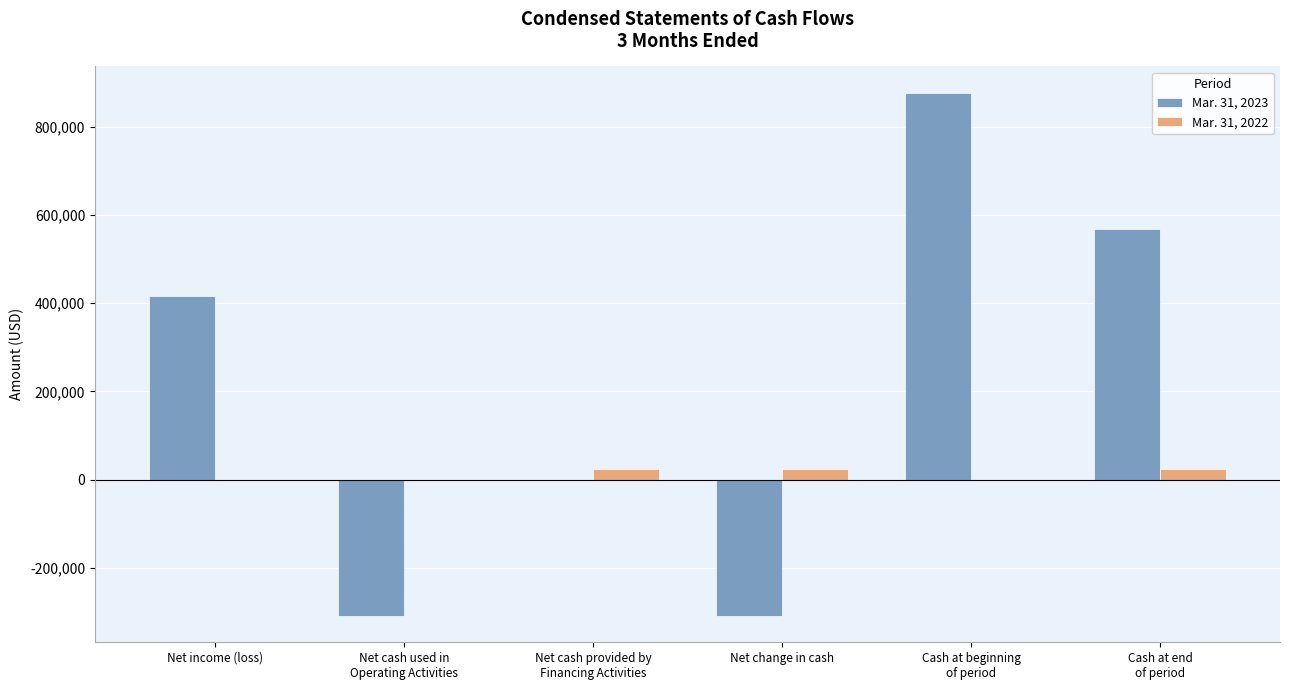

What is the maximum value shown in the chart?

877560